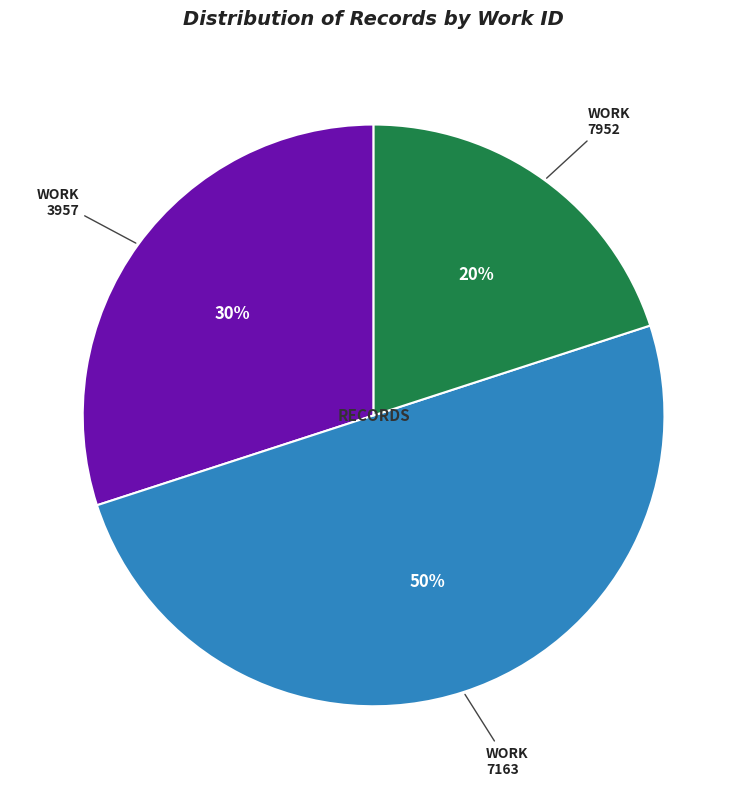

To the nearest percent, what is the difference between the largest and smallest slice percentages?

30%